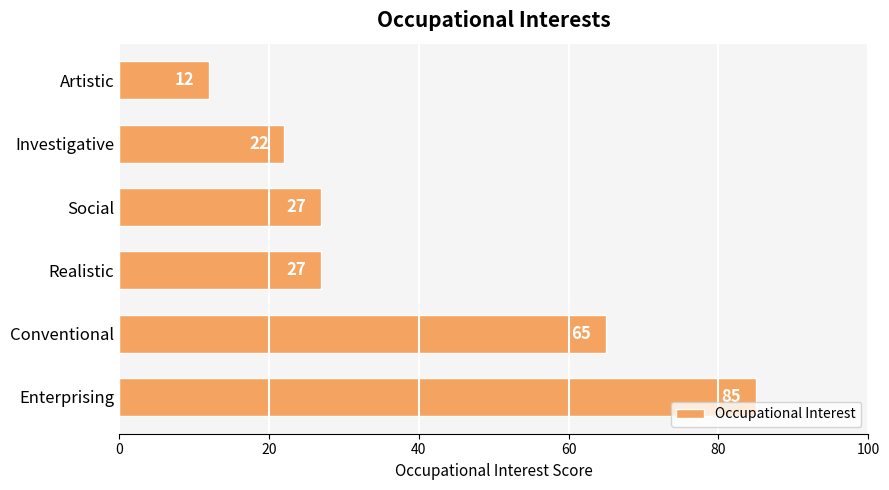

What is the difference between the maximum and minimum values?

73